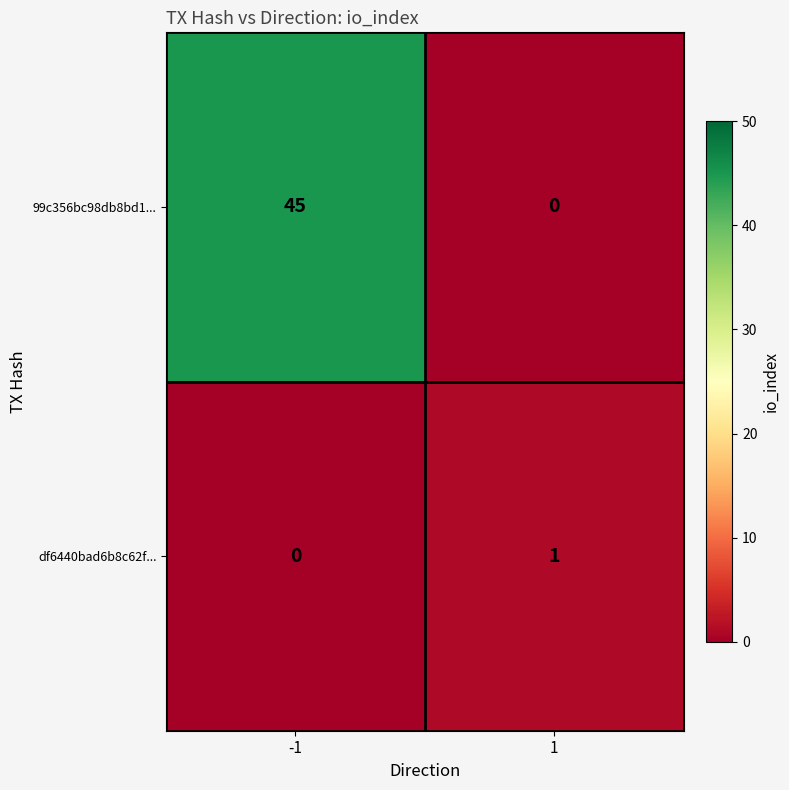

True or false: df6440bad6b8c62f... has a value of 1 at 1.

True